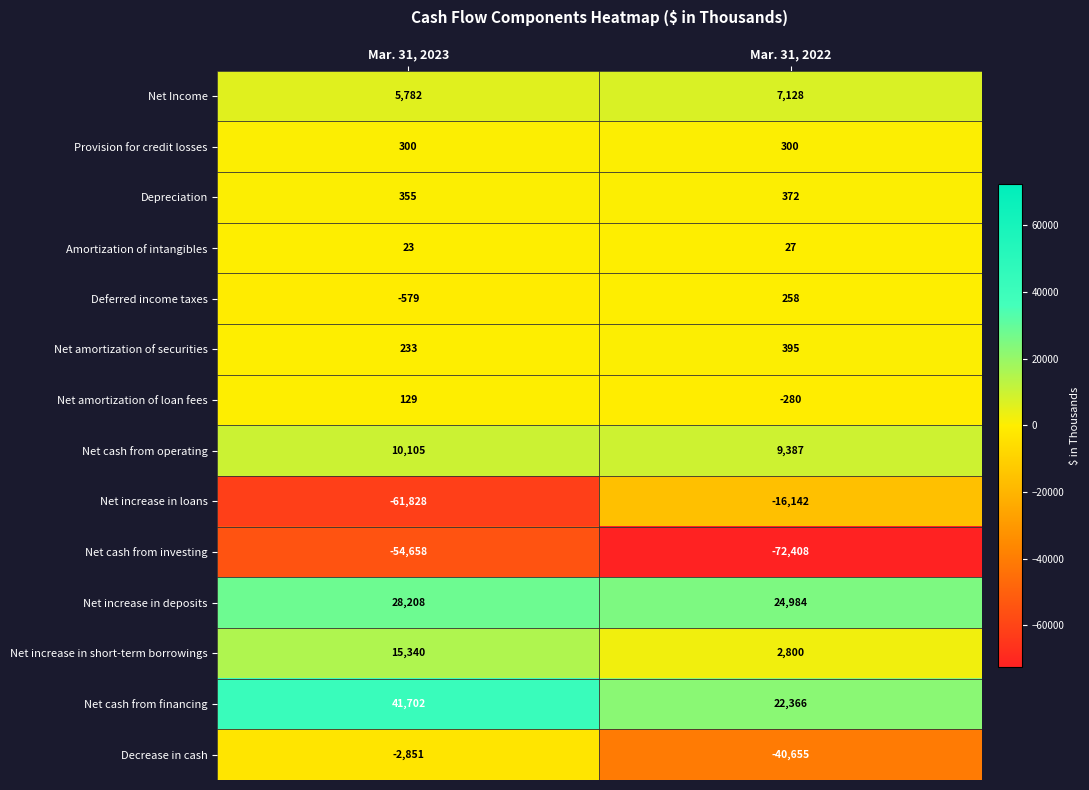

Rank the series by their maximum value, from highest to lowest.

Net cash from financing, Net increase in deposits, Net increase in short-term borrowings, Net cash from operating, Net Income, Net amortization of securities, Depreciation, Provision for credit losses, Deferred income taxes, Net amortization of loan fees, Amortization of intangibles, Decrease in cash, Net increase in loans, Net cash from investing